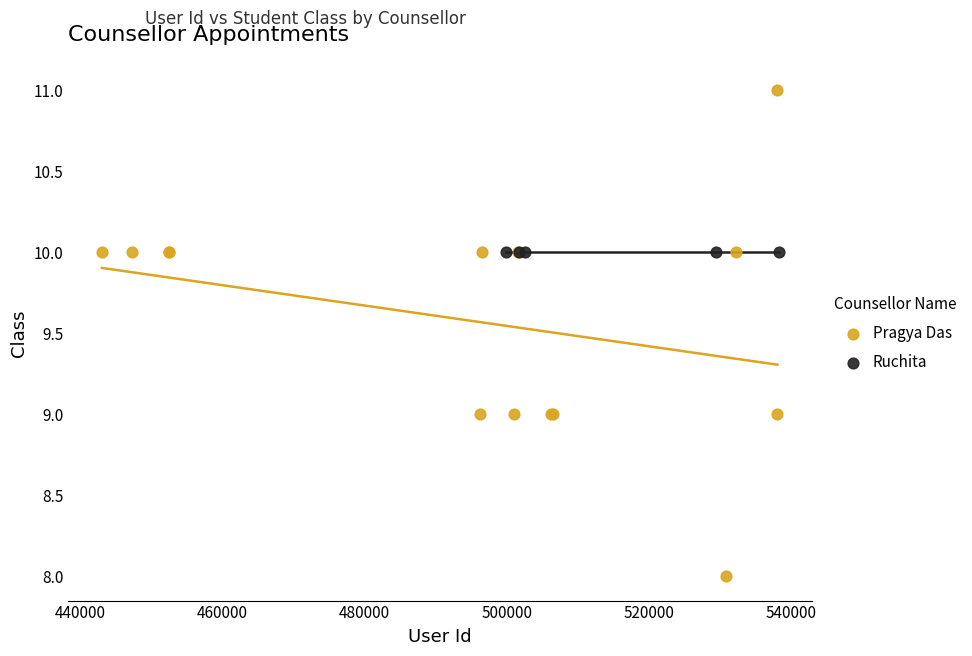

Which series contains the highest Y value?

Pragya Das